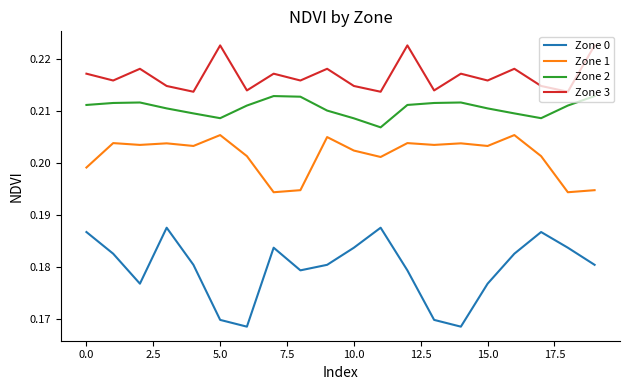

List the series in order of their overall mean, highest first.

Zone 3, Zone 2, Zone 1, Zone 0